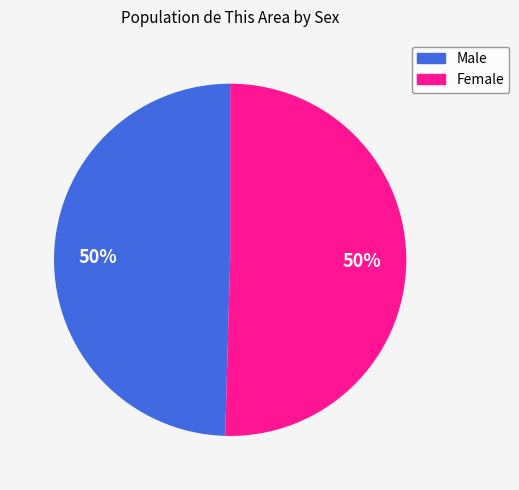

Count the number of slices in the pie.

2